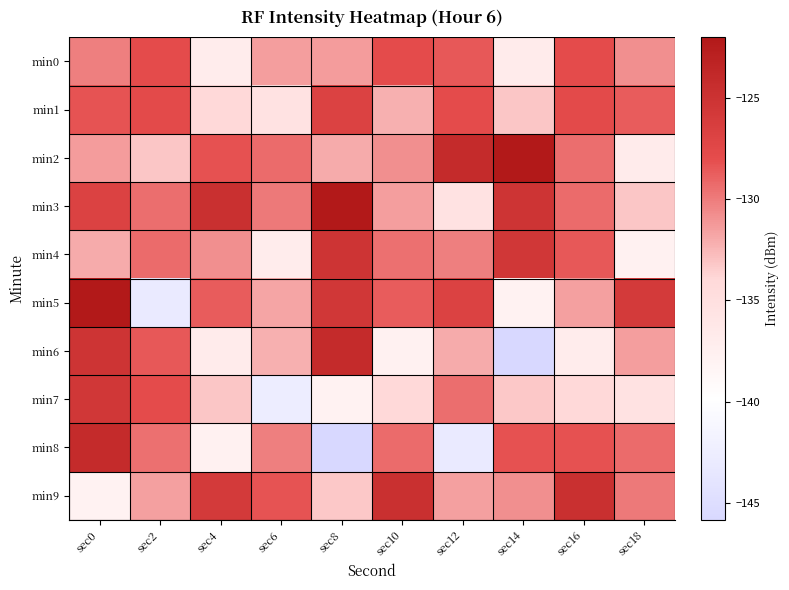

Between sec12 and sec0, which is larger?

sec12